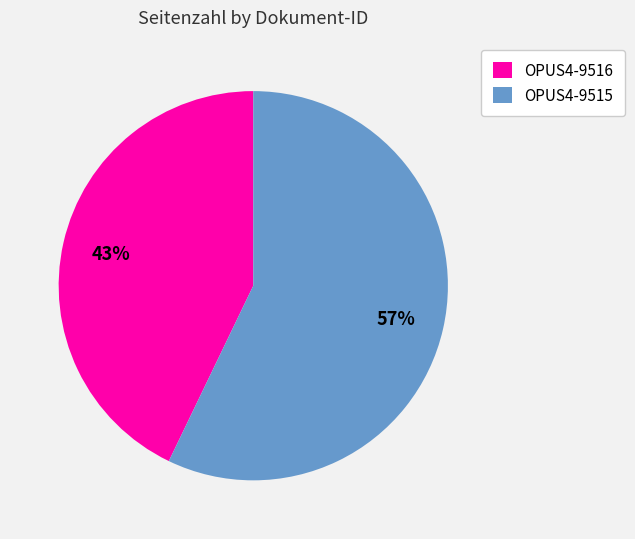

Between OPUS4-9516 and OPUS4-9515, which is larger?

OPUS4-9515